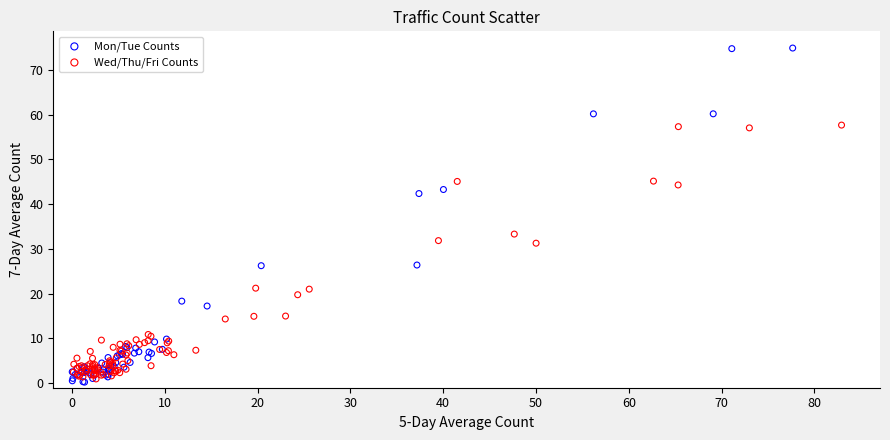

What are all the series names shown in the legend?

Mon/Tue Counts, Wed/Thu/Fri Counts